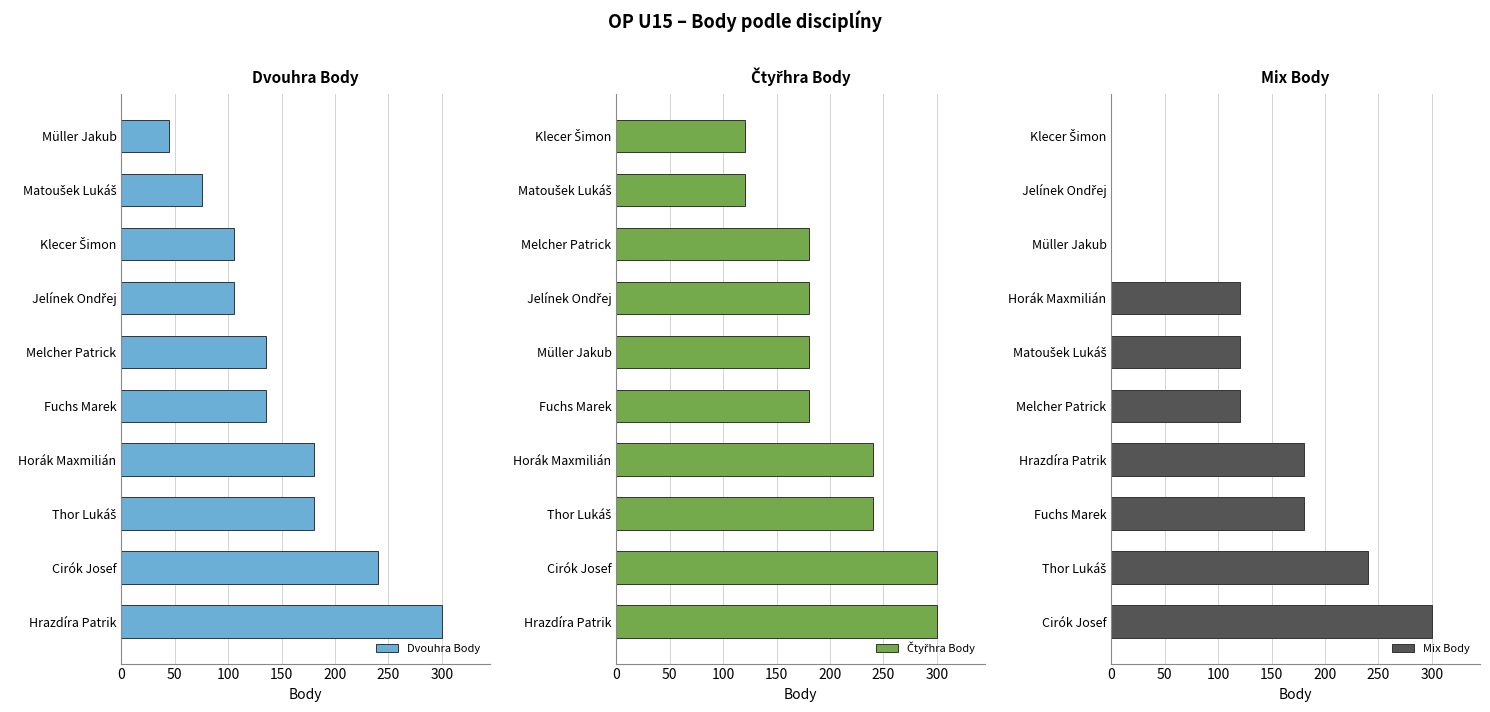

Which series has the widest spread of values?

Mix Body